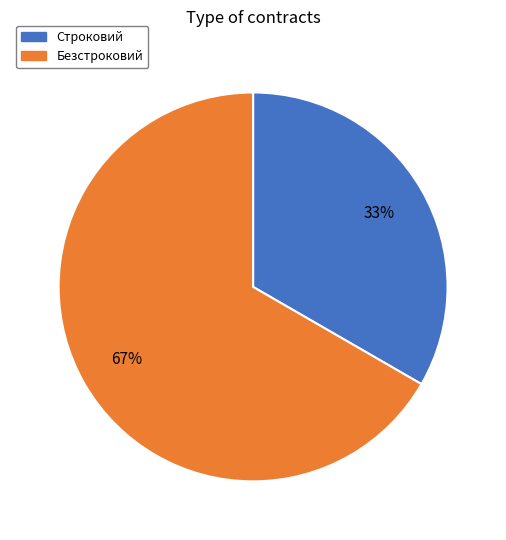

What is the ratio of the value at Строковий to the value at Безстроковий?

0.5